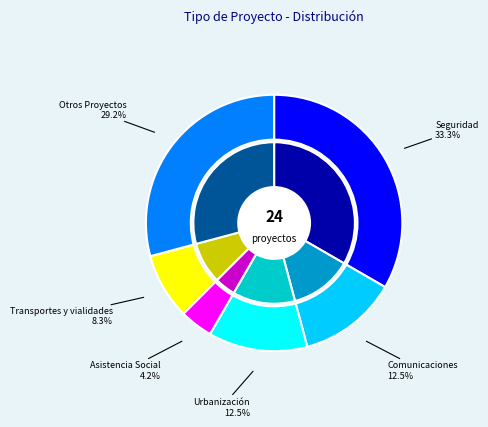

To the nearest percent, what is the difference between the Otros Proyectos and Transportes y vialidades slice percentages?

21%